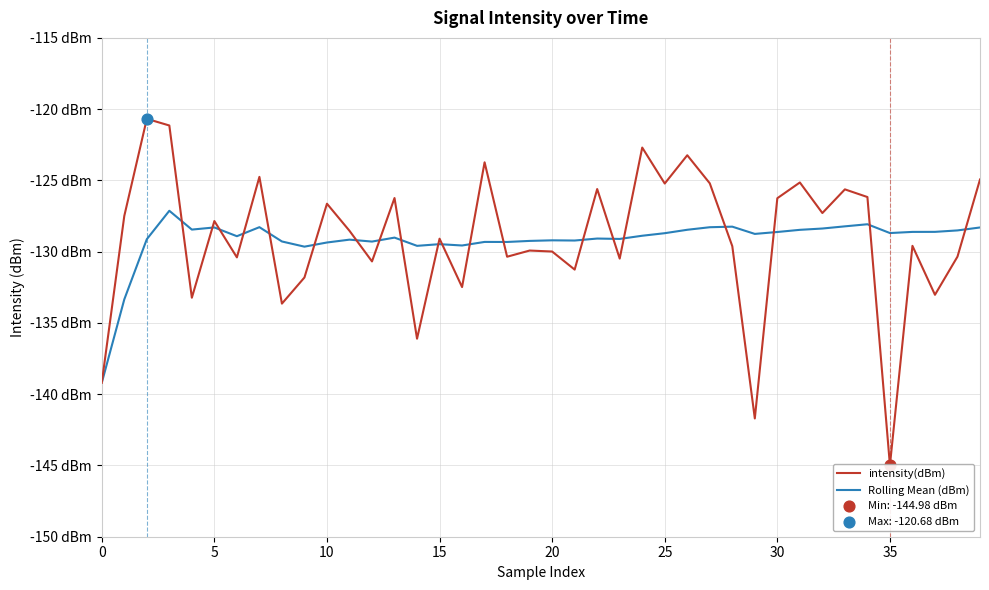

Which series has the largest total across all categories?

intensity(dBm)